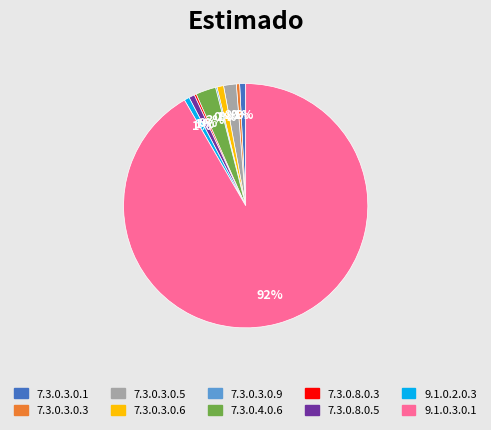

What is the majority slice?

9.1.0.3.0.1